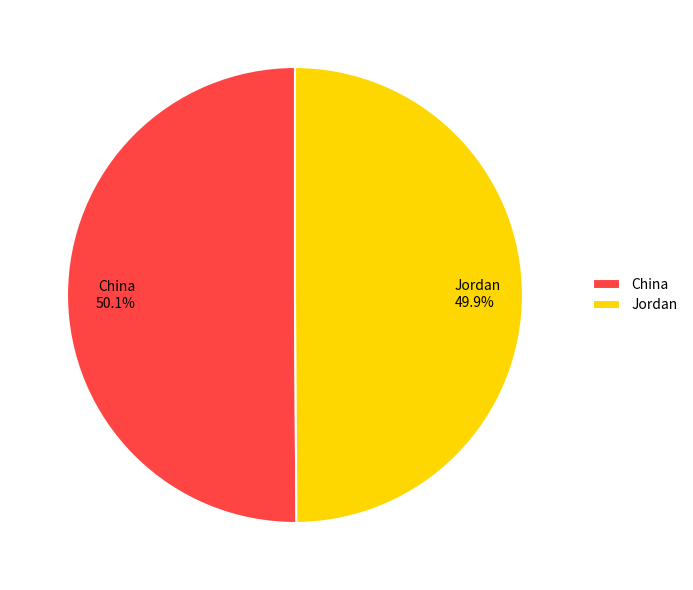

What is the ratio of the value at Jordan to the value at China?

1.0